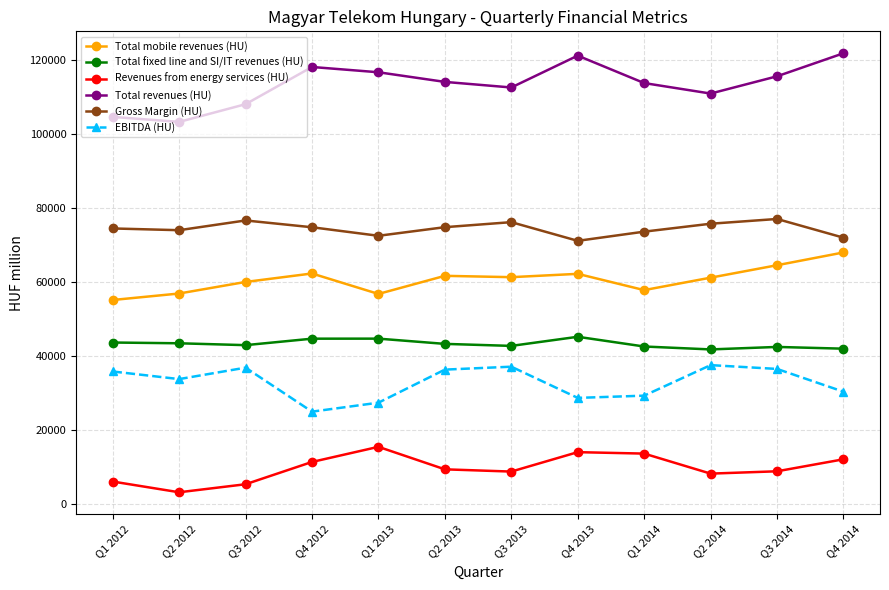

Which category has the highest value in the Total mobile revenues (HU) series?

Q4 2014